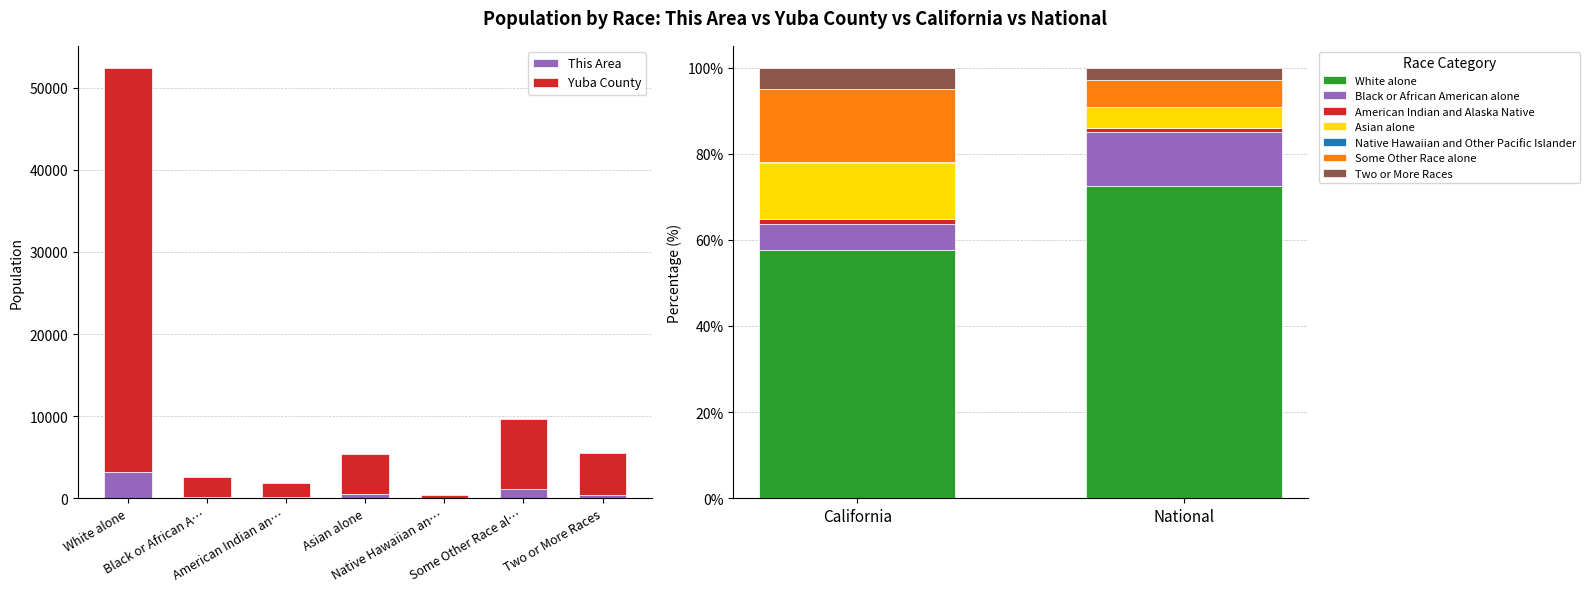

What is the sum of all This Area values?

5538